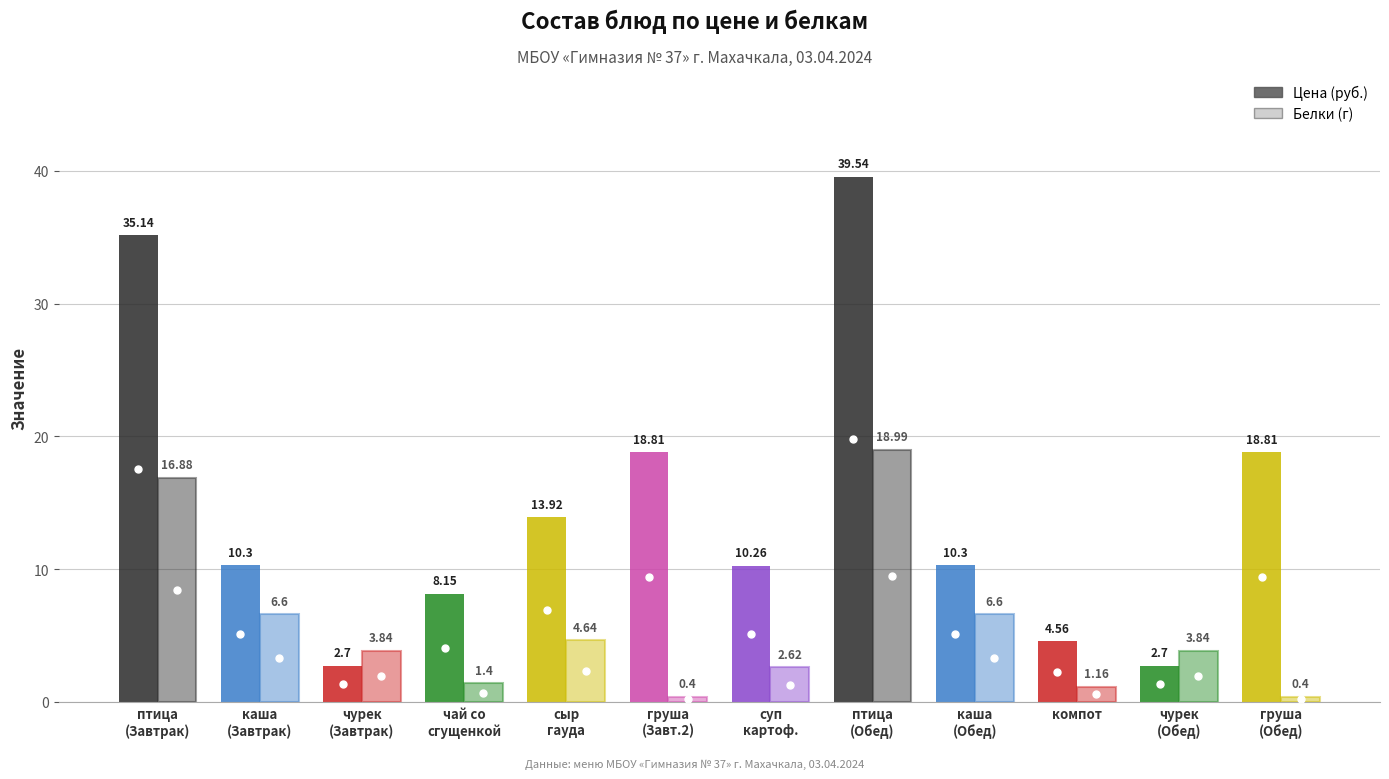

What is the total value across all series at 2?

6.5